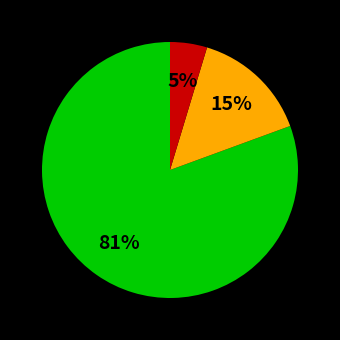

To the nearest percent, what is the average slice percentage?

33%